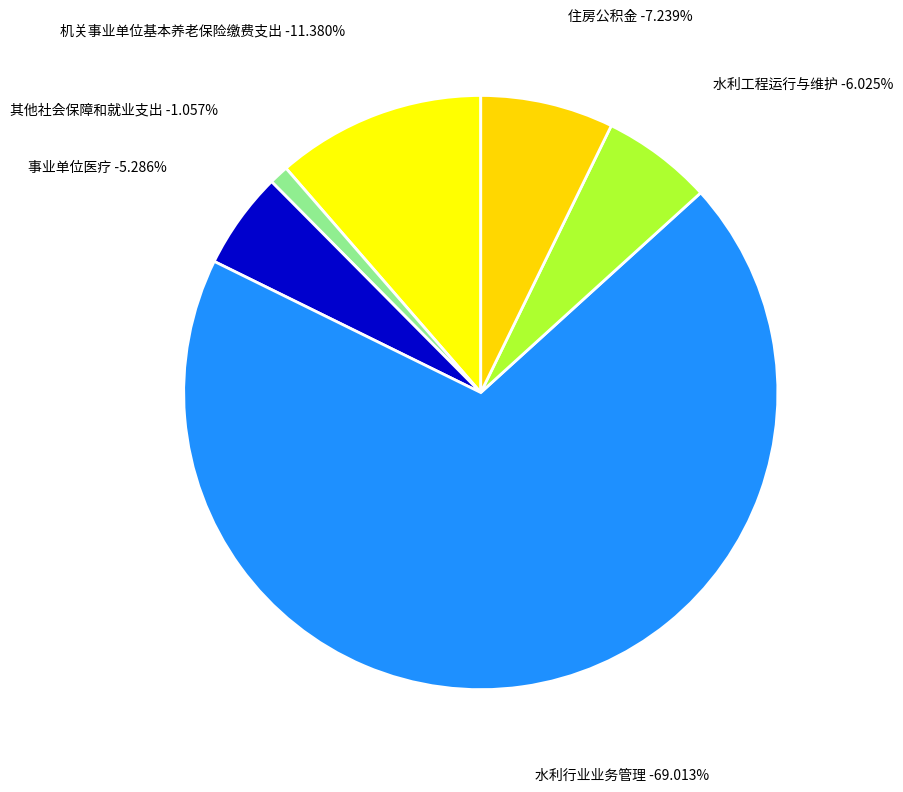

Combined, what portion of the pie is 机关事业单位基本养老保险缴费支出 and 住房公积金?

18.6%